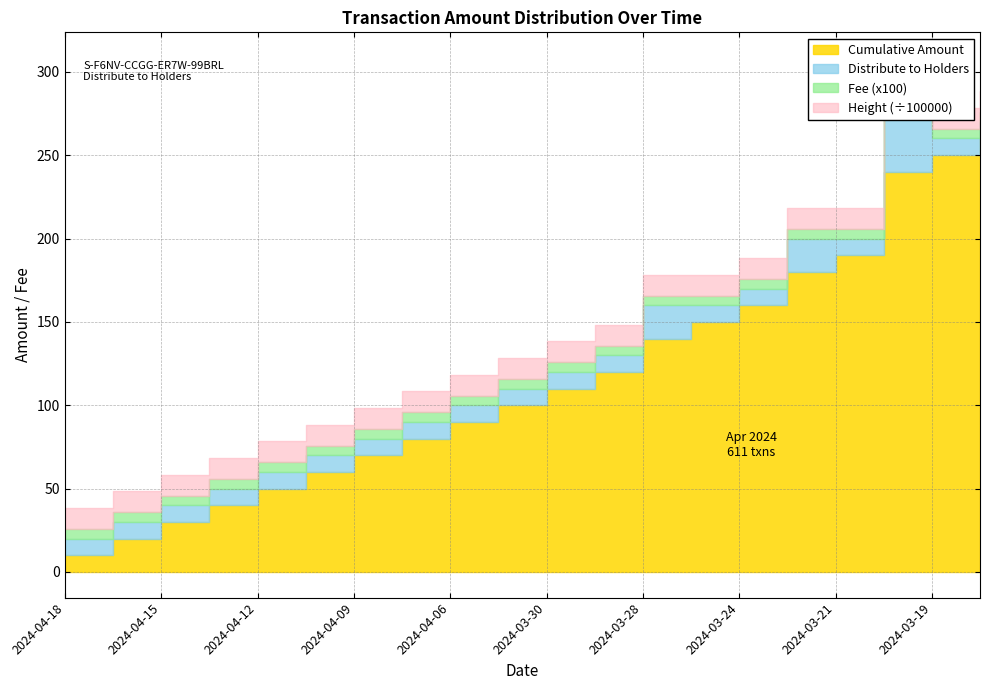

How many series are shown in this chart?

4